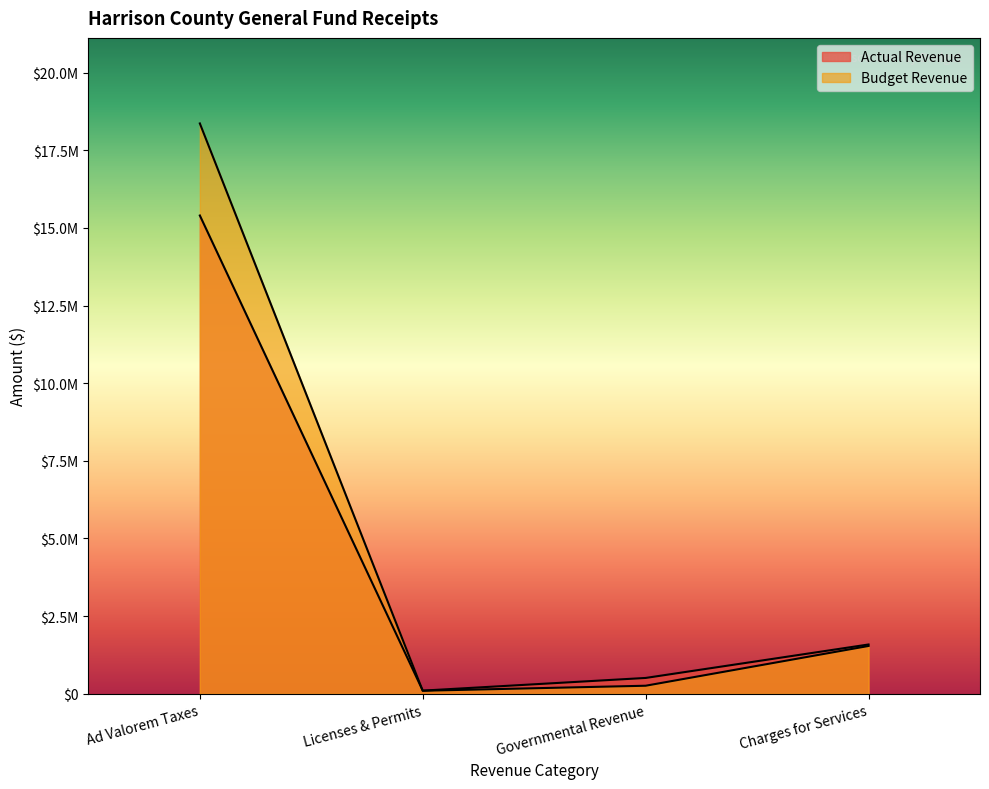

What are all the series names shown in the legend?

Actual Revenue, Budget Revenue